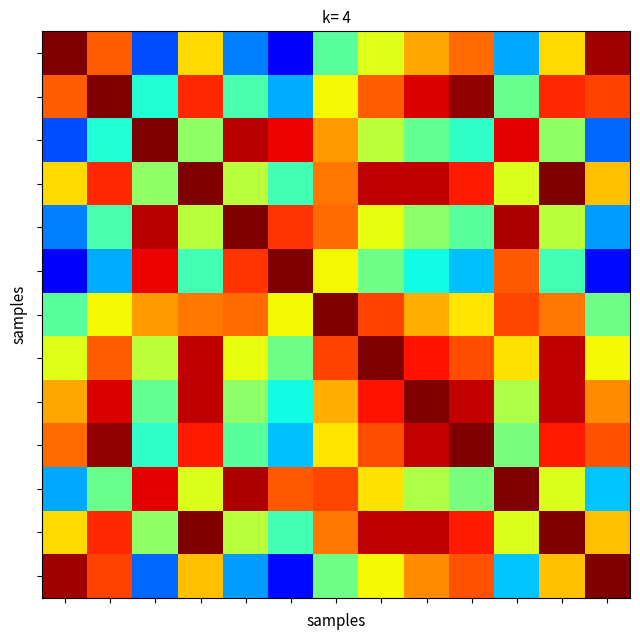

Count the number of categories in the chart.

13